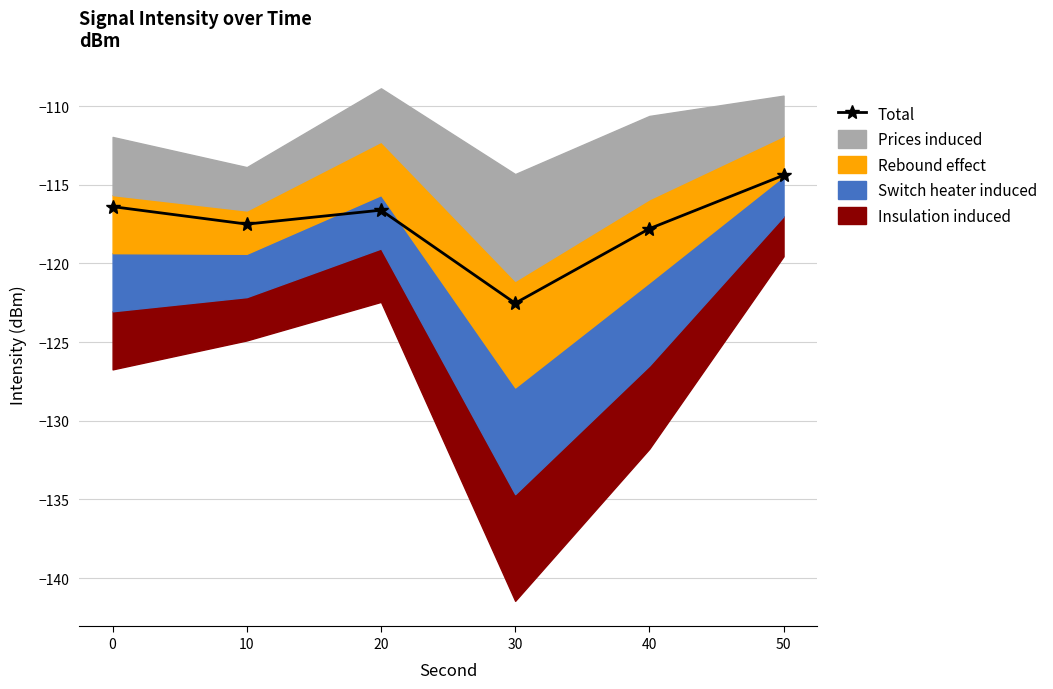

At which label is the value closest to -118?

40